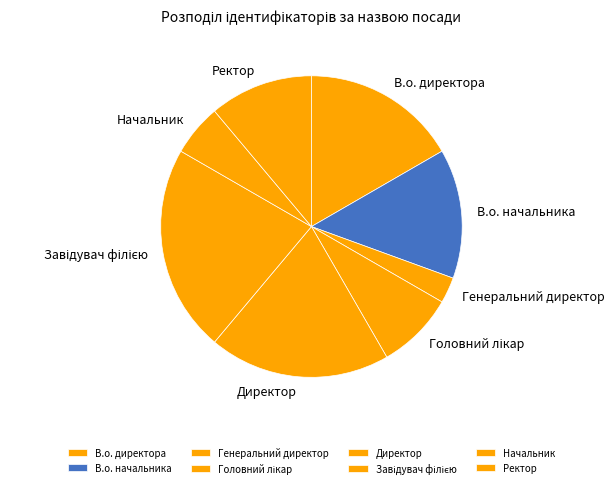

What is the smallest slice in the pie chart?

Генеральний директор